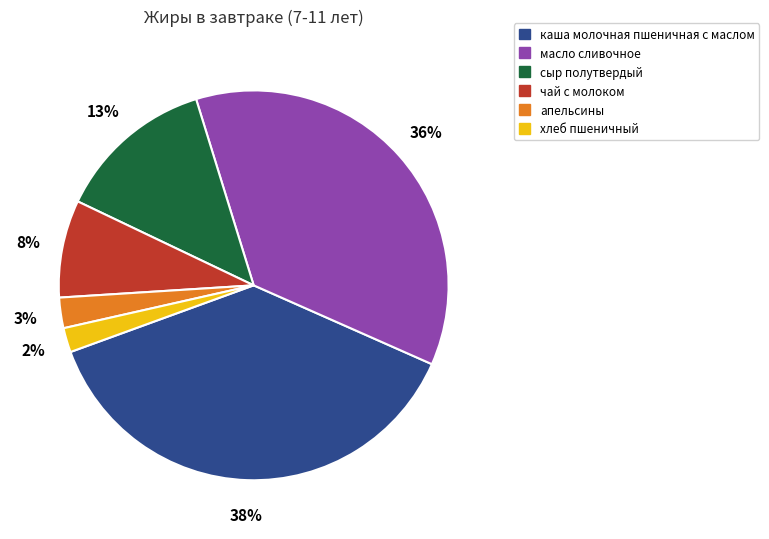

Is there a majority slice in this chart?

No